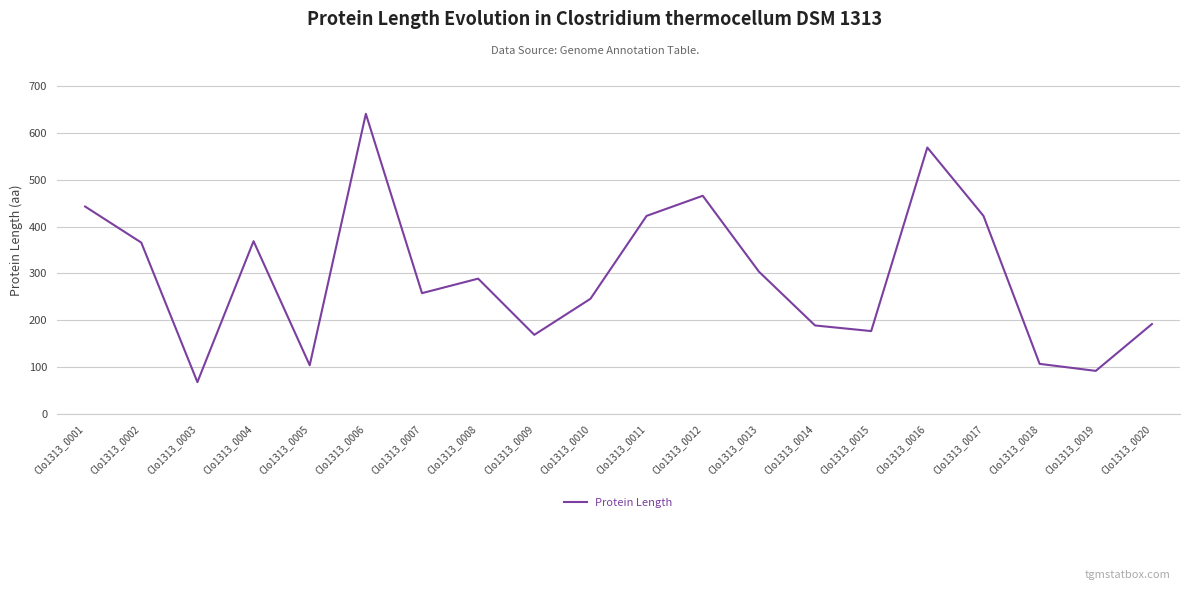

Reading right to left, extract all data points from this chart.

Clo1313_0020=192	Clo1313_0019=92	Clo1313_0018=107	Clo1313_0017=423	Clo1313_0016=569	Clo1313_0015=177	Clo1313_0014=189	Clo1313_0013=304	Clo1313_0012=466	Clo1313_0011=423	Clo1313_0010=246	Clo1313_0009=169	Clo1313_0008=289	Clo1313_0007=258	Clo1313_0006=641	Clo1313_0005=104	Clo1313_0004=369	Clo1313_0003=68	Clo1313_0002=366	Clo1313_0001=443